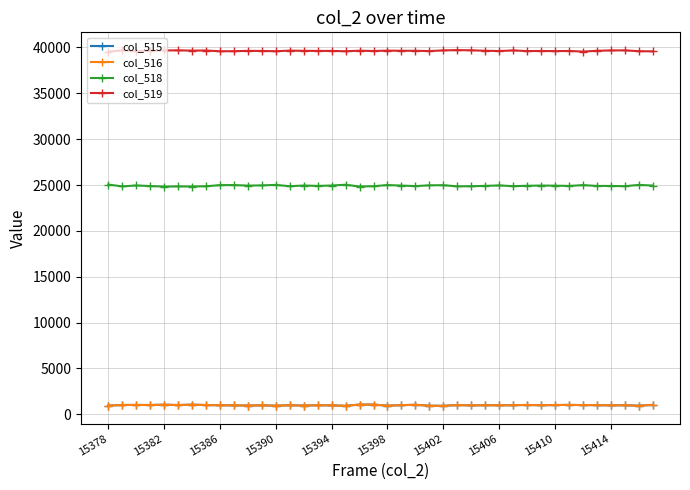

At how many categories does at least one series exceed 12328?

40